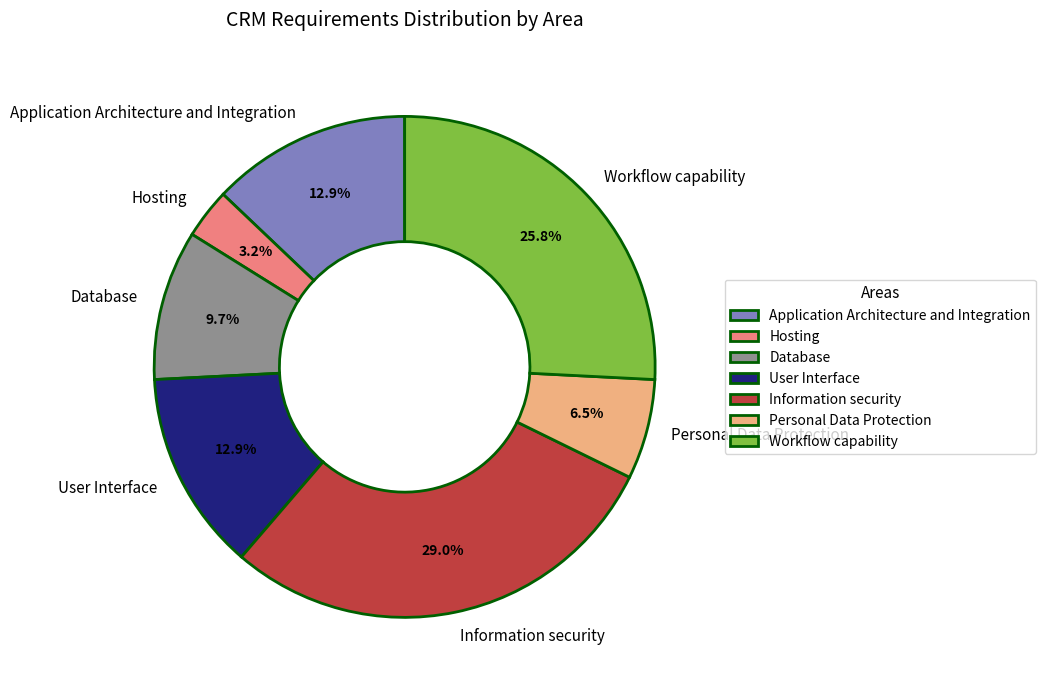

To the nearest percent, what is the difference between the largest and smallest slice percentages?

26%